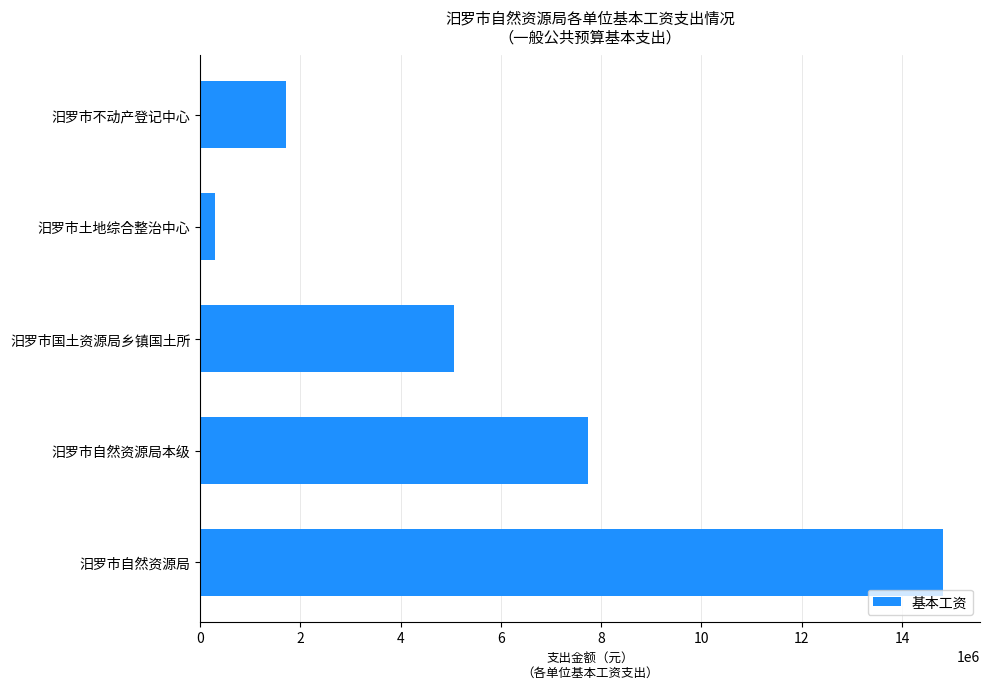

The chart shows a value of 2407390 at 汨罗市国土资源局乡镇国土所. True or false?

False